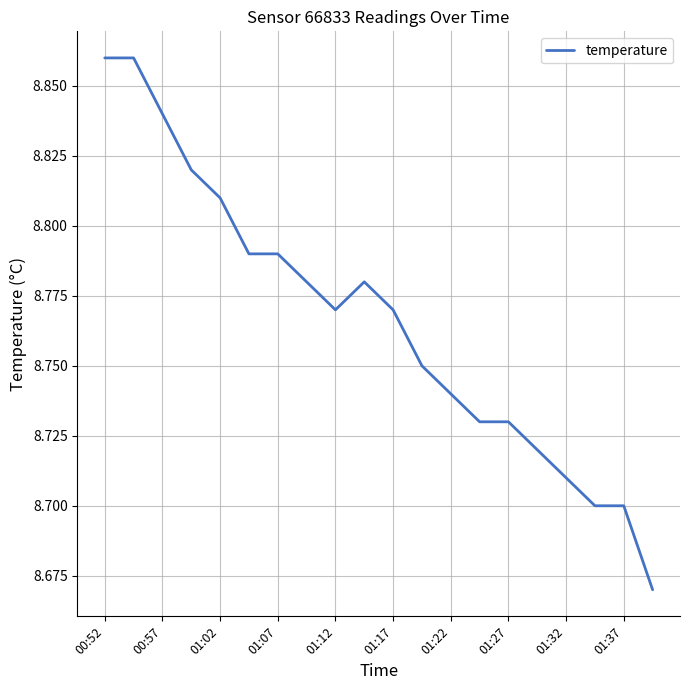

How many lines are shown in the chart?

1